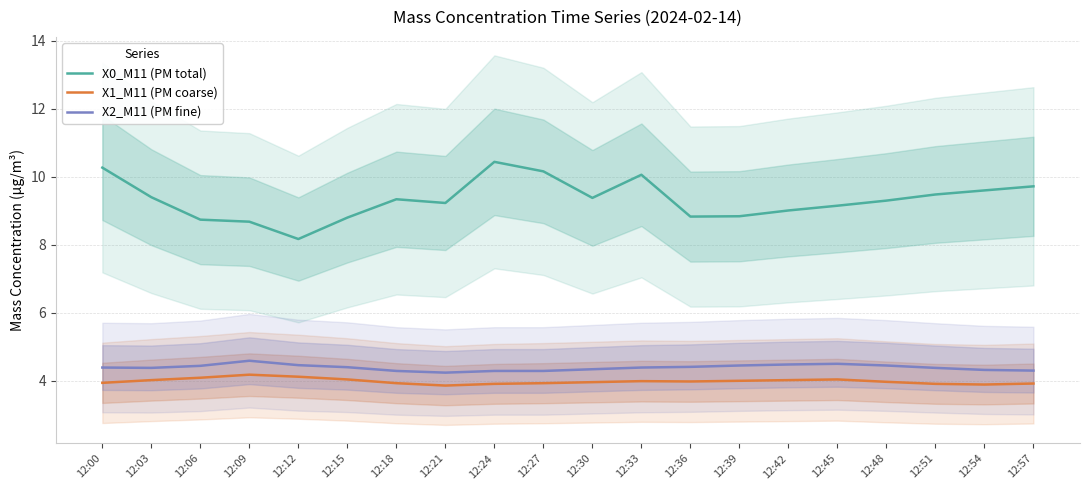

True or false: X0_M11 (PM total) and X2_M11 (PM fine) cross at least once.

False